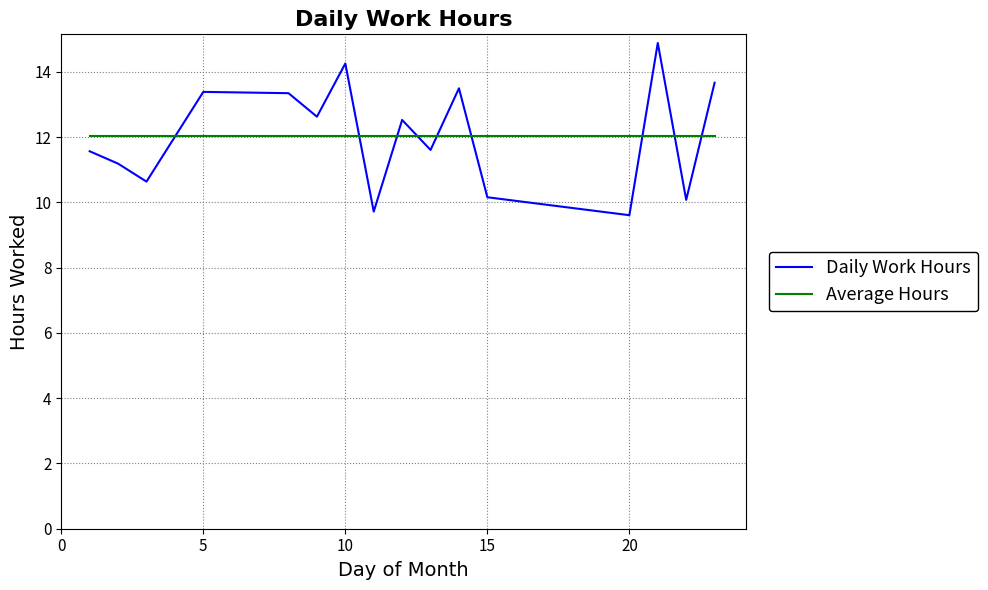

How many intersections are there between Daily Work Hours and Average Hours?

9